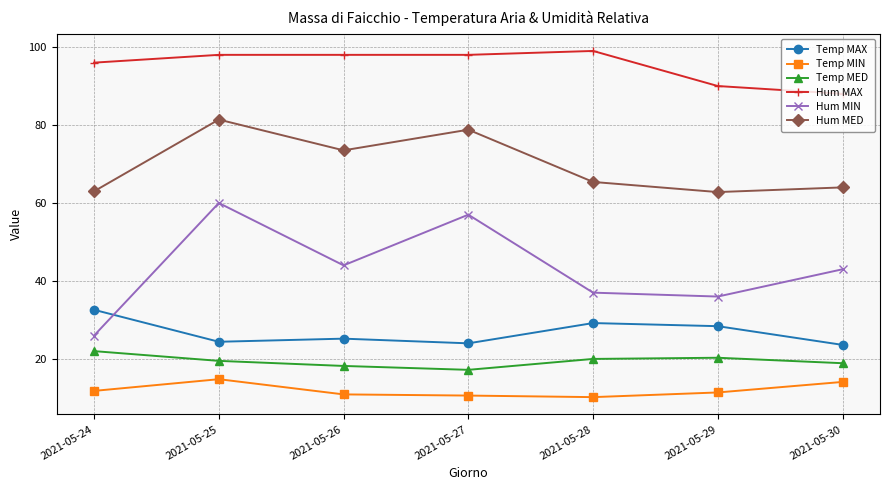

What are all the series names shown in the legend?

Temp MAX, Temp MIN, Temp MED, Hum MAX, Hum MIN, Hum MED